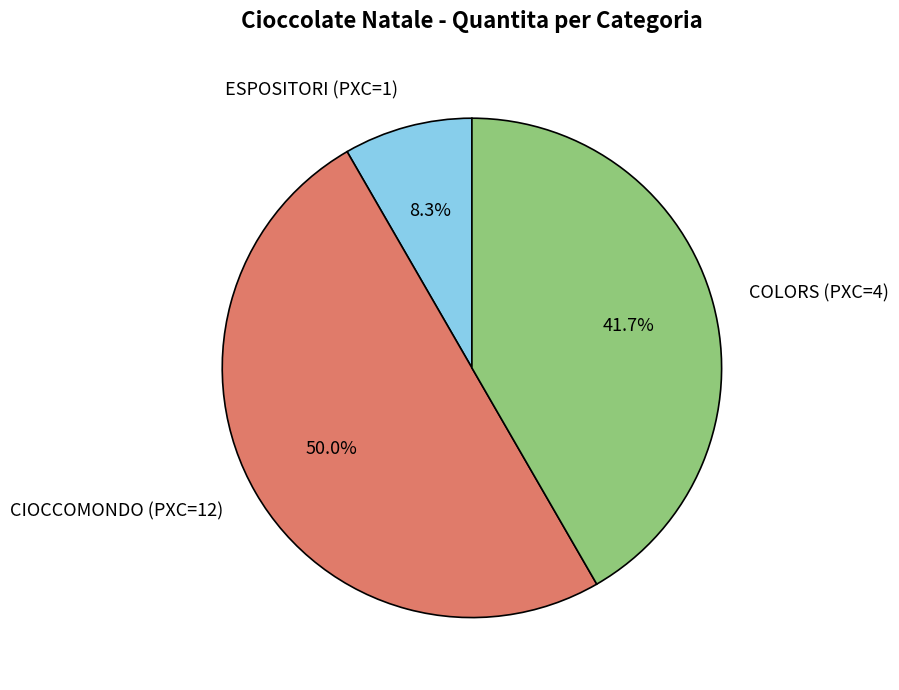

What is the largest slice in the pie chart?

CIOCCOMONDO (PXC=12)